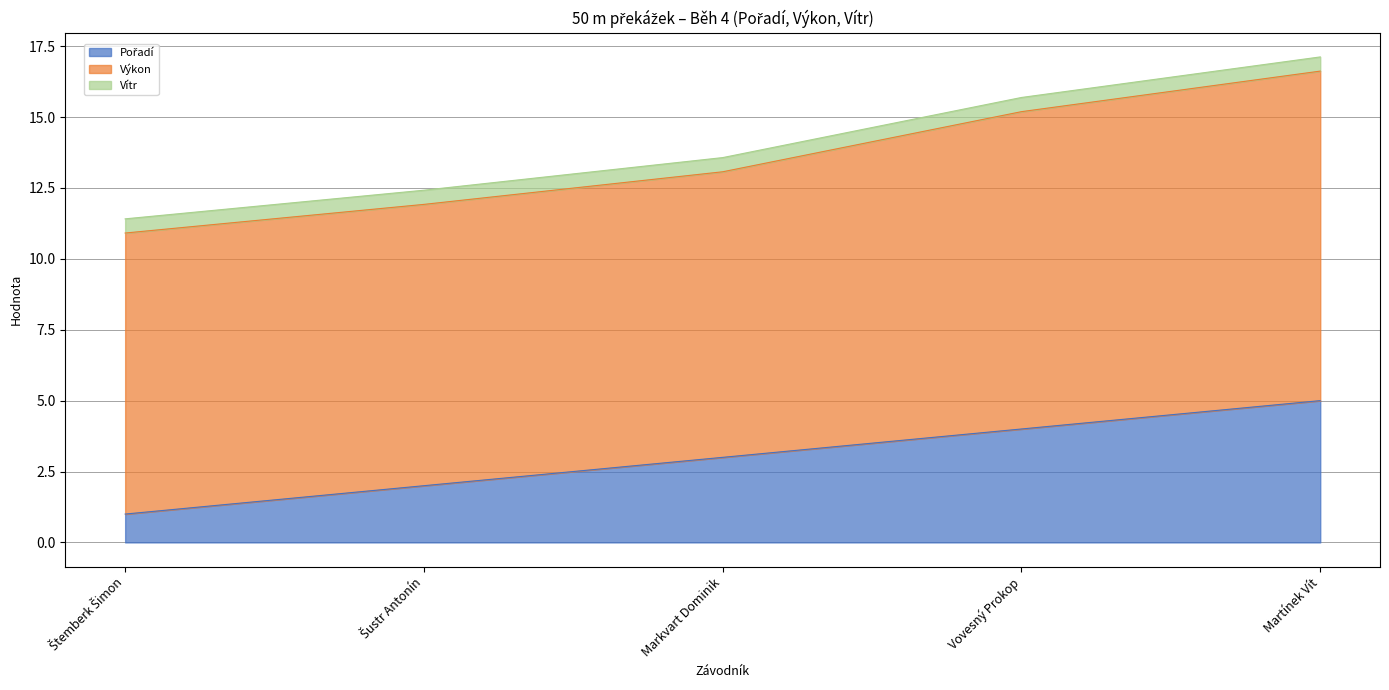

Reading right to left, what are all the values shown in this chart?

Pořadí: 5.0	4.0	3.0	2.0	1.0
Výkon: 11.6	11.2	10.1	9.9	9.9
Vítr: 0.5	0.5	0.5	0.5	0.5